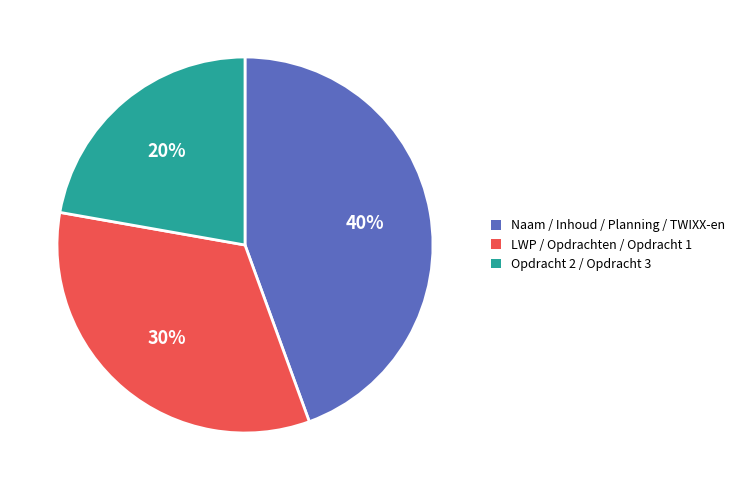

Is there any slice that represents more than half of the pie?

No